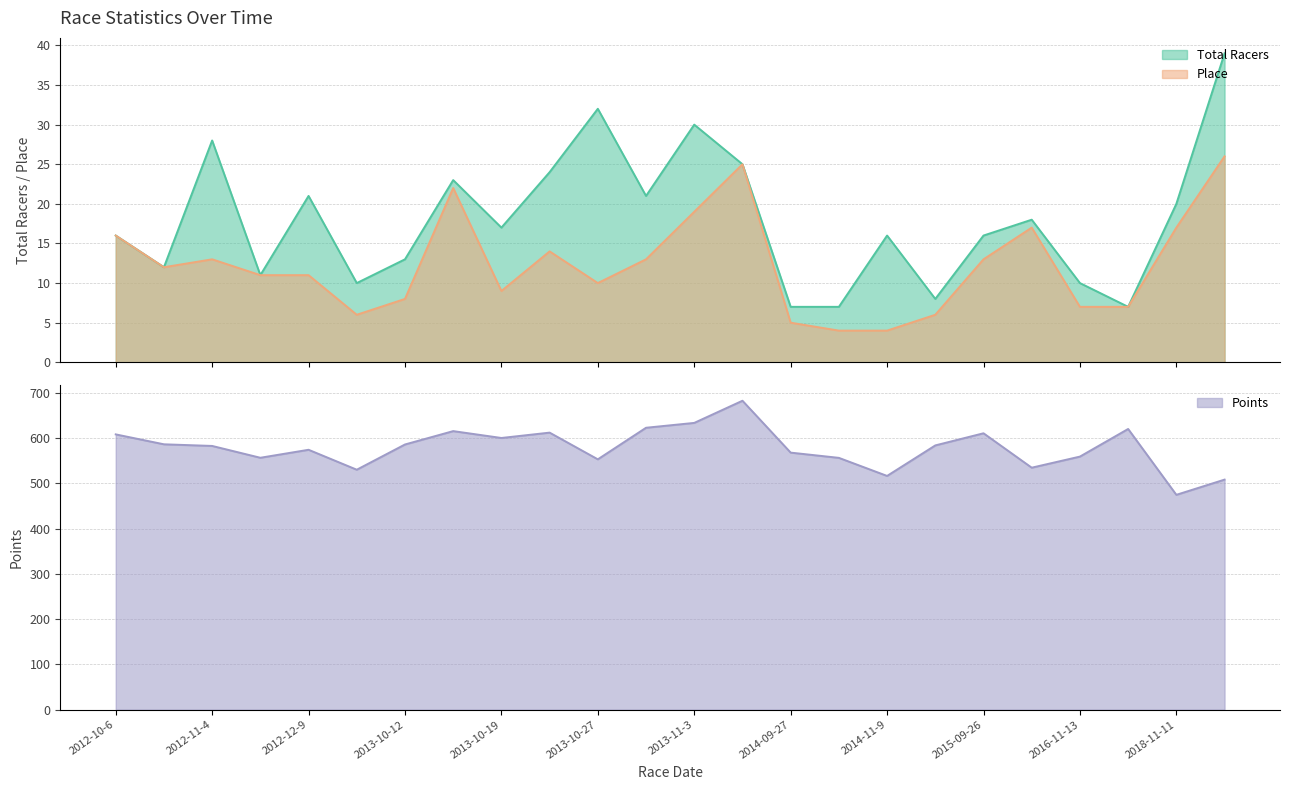

Reading right to left, what are all the values shown in this chart?

Total Racers: 2019-11-10=39.0	2018-11-11=20.0	2016-12-10=7.0	2016-11-13=10.0	2016-10-23=18.0	2015-09-26=16.0	2015-09-20=8.0	2014-11-9=16.0	2014-11-2=7.0	2014-09-27=7.0	2013-11-16=25.0	2013-11-3=30.0	2013-11-2=21.0	2013-10-27=32.0	2013-10-20=24.0	2013-10-19=17.0	2013-10-13=23.0	2013-10-12=13.0	2013-10-4=10.0	2012-12-9=21.0	2012-11-11=11.0	2012-11-4=28.0	2012-10-21=12.0	2012-10-6=16.0
Place: 2019-11-10=26.0	2018-11-11=17.0	2016-12-10=7.0	2016-11-13=7.0	2016-10-23=17.0	2015-09-26=13.0	2015-09-20=6.0	2014-11-9=4.0	2014-11-2=4.0	2014-09-27=5.0	2013-11-16=25.0	2013-11-3=19.0	2013-11-2=13.0	2013-10-27=10.0	2013-10-20=14.0	2013-10-19=9.0	2013-10-13=22.0	2013-10-12=8.0	2013-10-4=6.0	2012-12-9=11.0	2012-11-11=11.0	2012-11-4=13.0	2012-10-21=12.0	2012-10-6=16.0
Points: 2019-11-10=508.1	2018-11-11=474.5	2016-12-10=619.9	2016-11-13=558.9	2016-10-23=534.4	2015-09-26=610.4	2015-09-20=583.6	2014-11-9=516.2	2014-11-2=556.1	2014-09-27=567.7	2013-11-16=682.2	2013-11-3=633.3	2013-11-2=622.6	2013-10-27=552.9	2013-10-20=611.8	2013-10-19=600.0	2013-10-13=615.2	2013-10-12=585.6	2013-10-4=529.9	2012-12-9=574.0	2012-11-11=556.3	2012-11-4=582.4	2012-10-21=586.0	2012-10-6=607.9